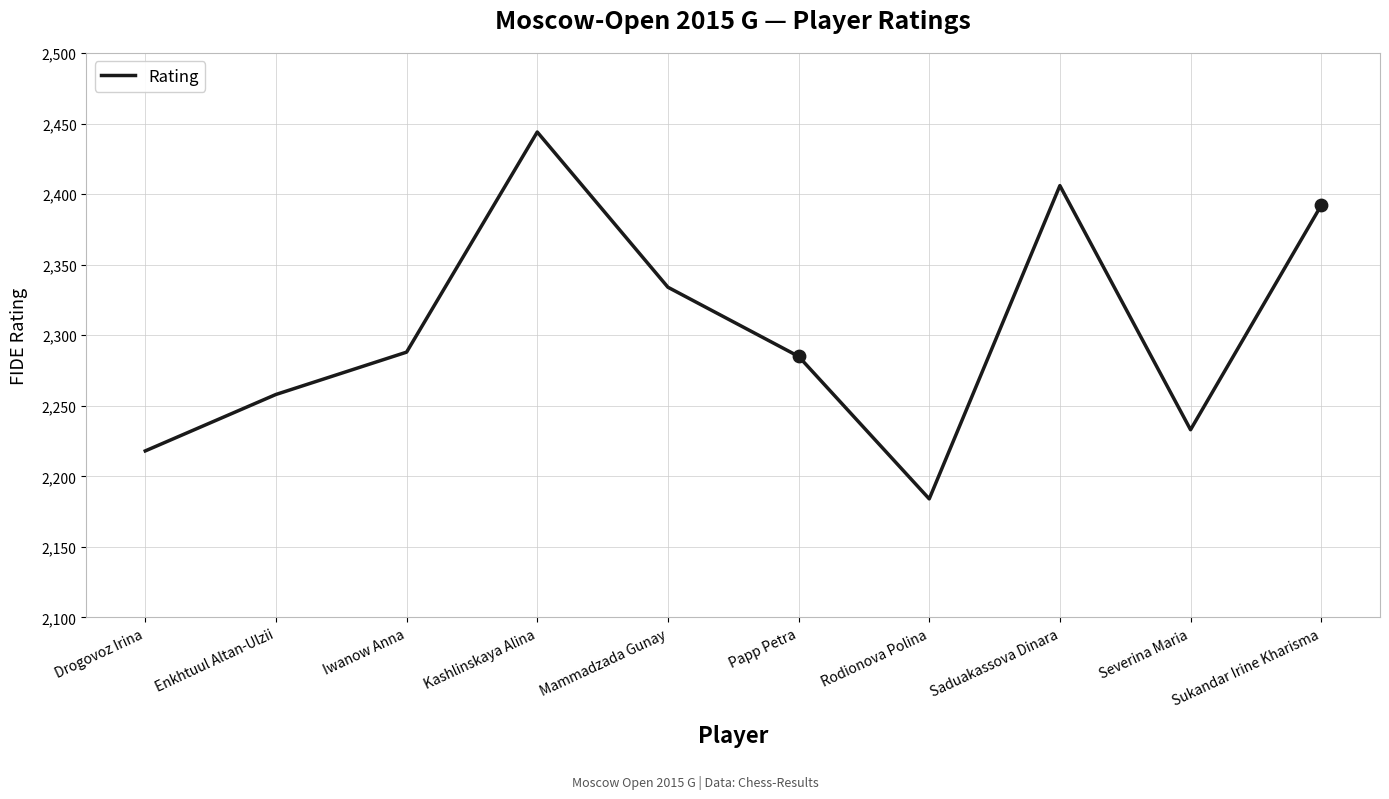

What is the change in value from Kashlinskaya Alina to Saduakassova Dinara?

-38